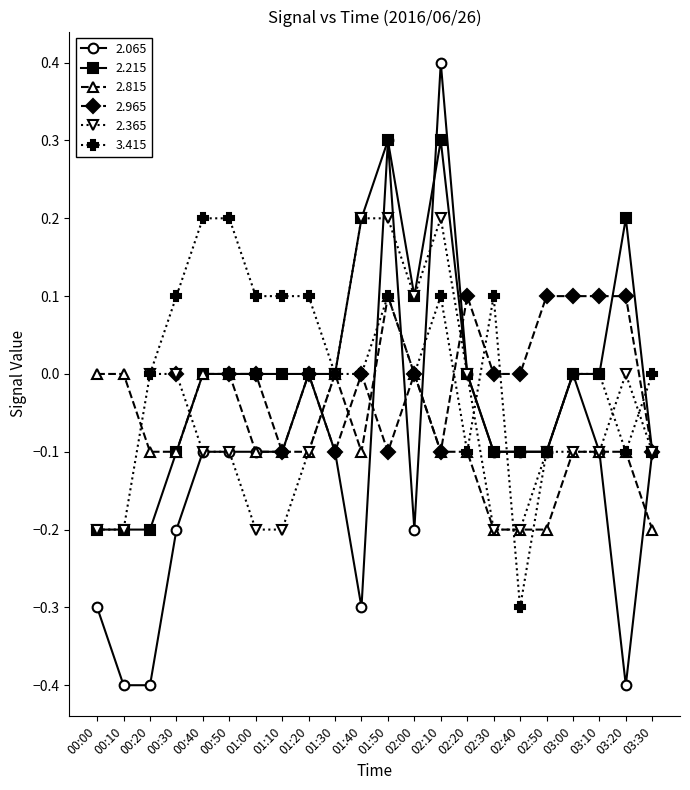

Which has a higher value, 01:10 or 02:40?

01:10